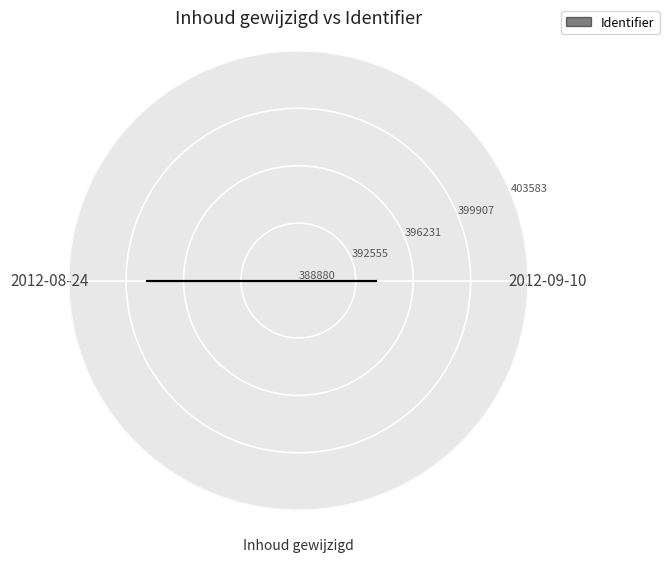

What is the sum of the values at 2012-08-24 and 2012-09-10?

792463